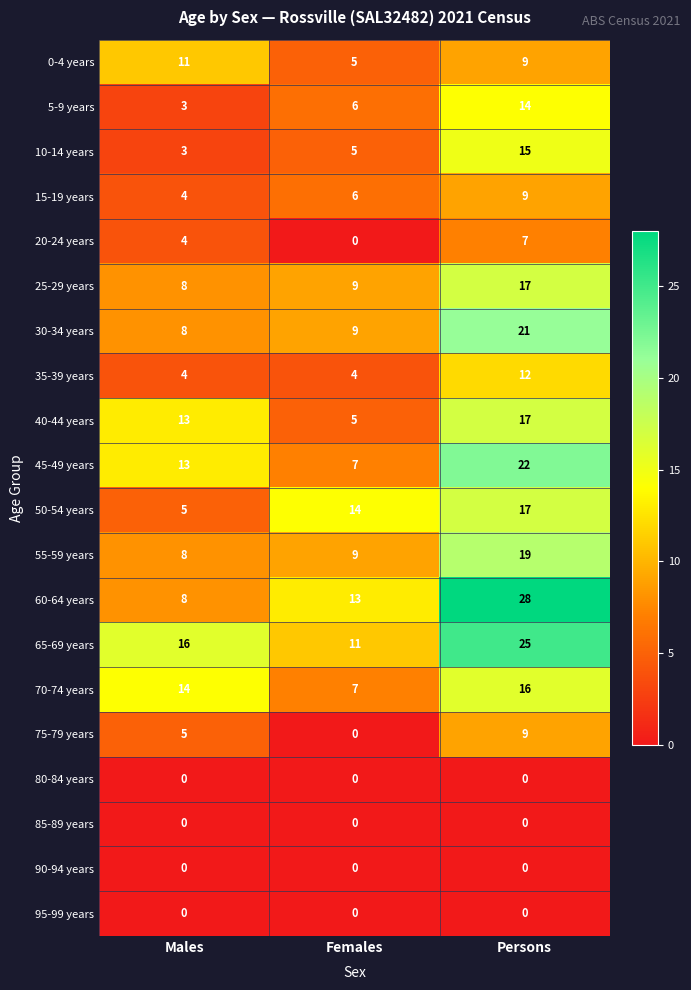

At which label does 0-4 years reach its peak?

Males